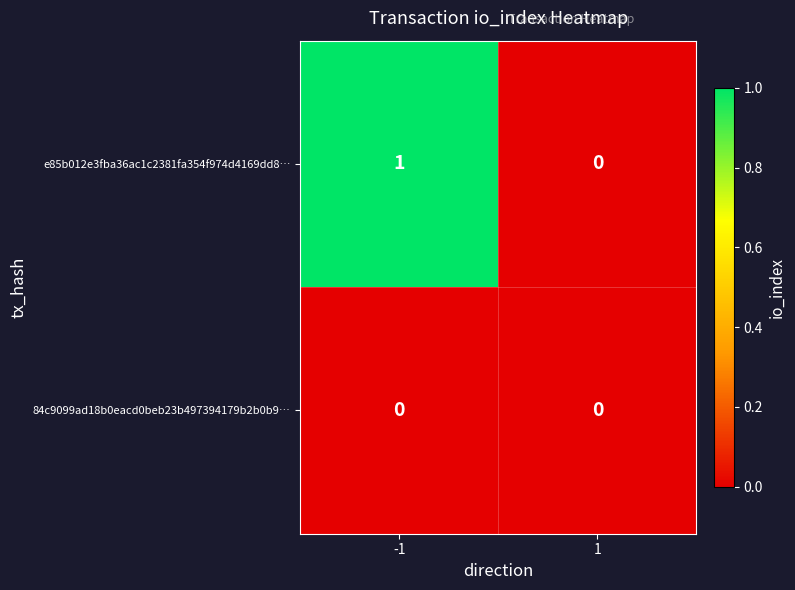

How many distinct data groups are displayed?

2